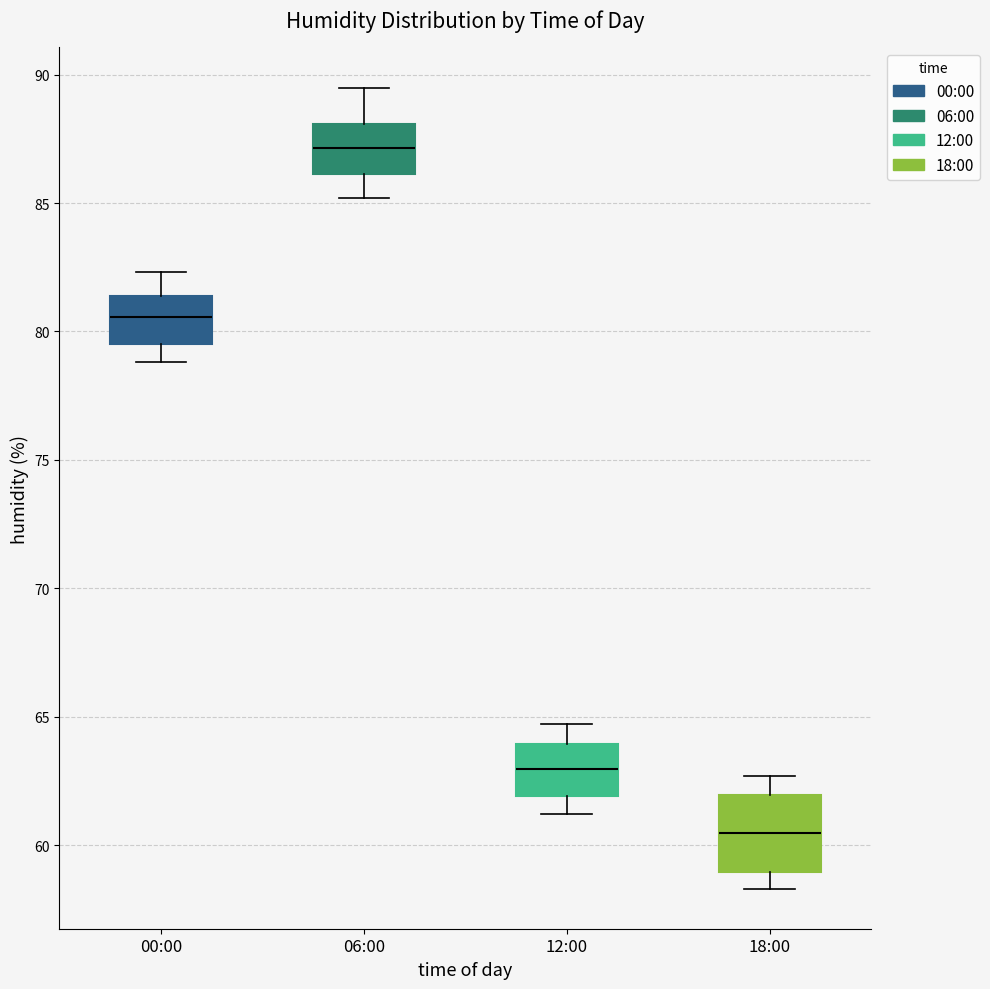

Comparing the boxes themselves (not the whiskers), which one is the tallest?

18:00